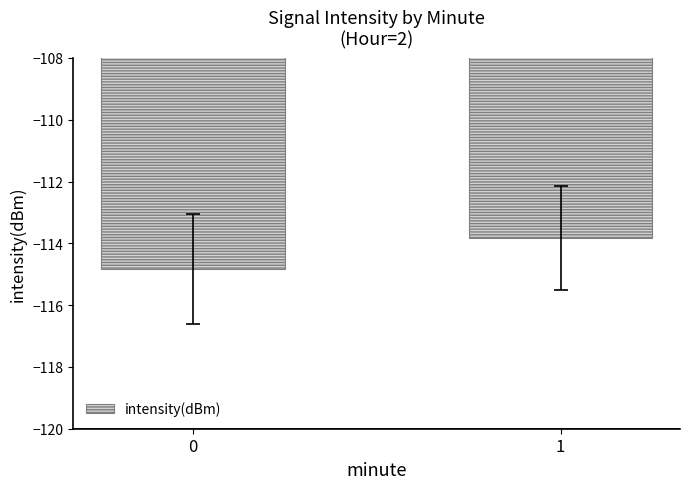

What is the change in value from 0 to 1?

+1.0